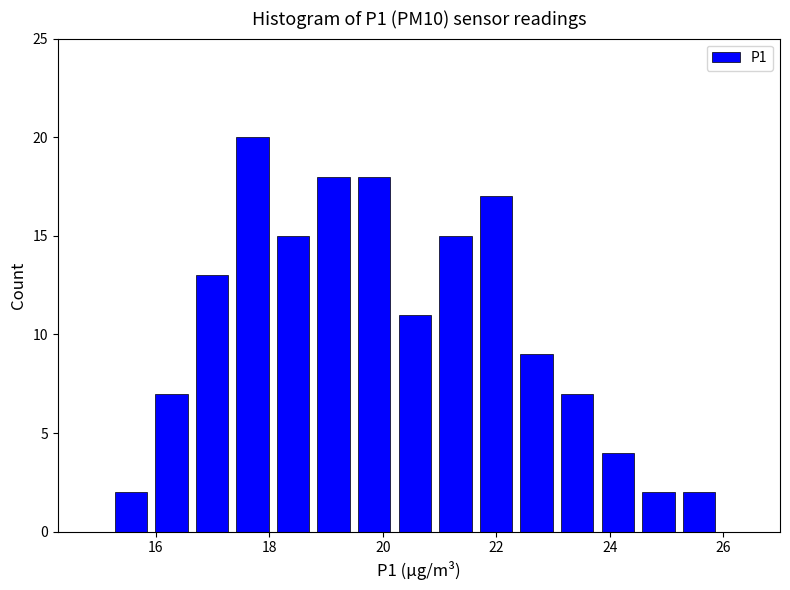

Read against the x-axis, roughly where is the centre of the tallest bar?

17.8